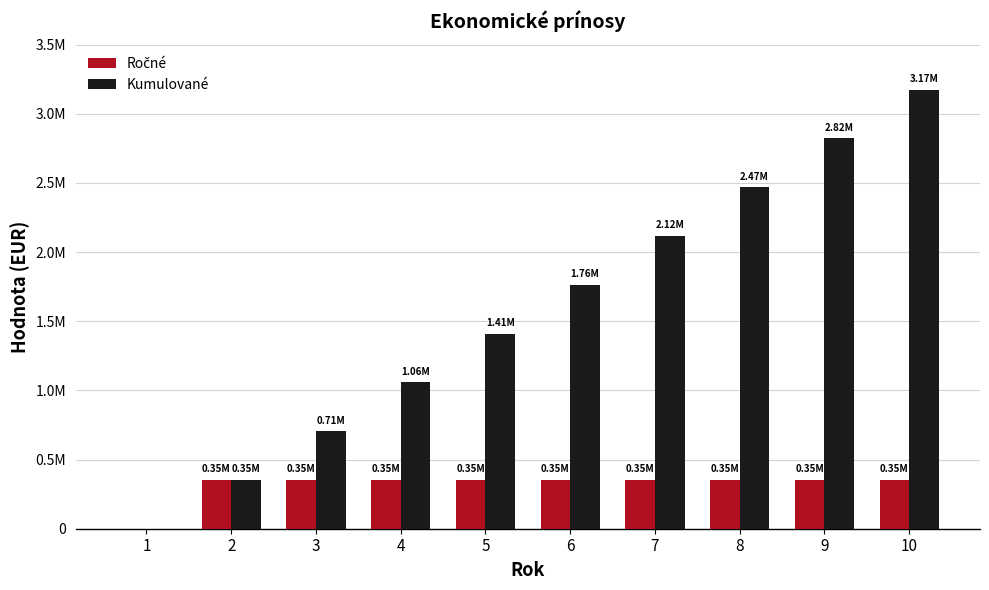

Reading left to right, extract all data points from this chart.

Ročné: 1=0.0	2=352777.2	3=352777.2	4=352777.2	5=352777.2	6=352777.2	7=352777.2	8=352777.2	9=352777.2	10=352777.2
Kumulované: 1=0.0	2=352777.2	3=705554.3	4=1058331.5	5=1411108.6	6=1763885.8	7=2116662.9	8=2469440.1	9=2822217.2	10=3174994.4